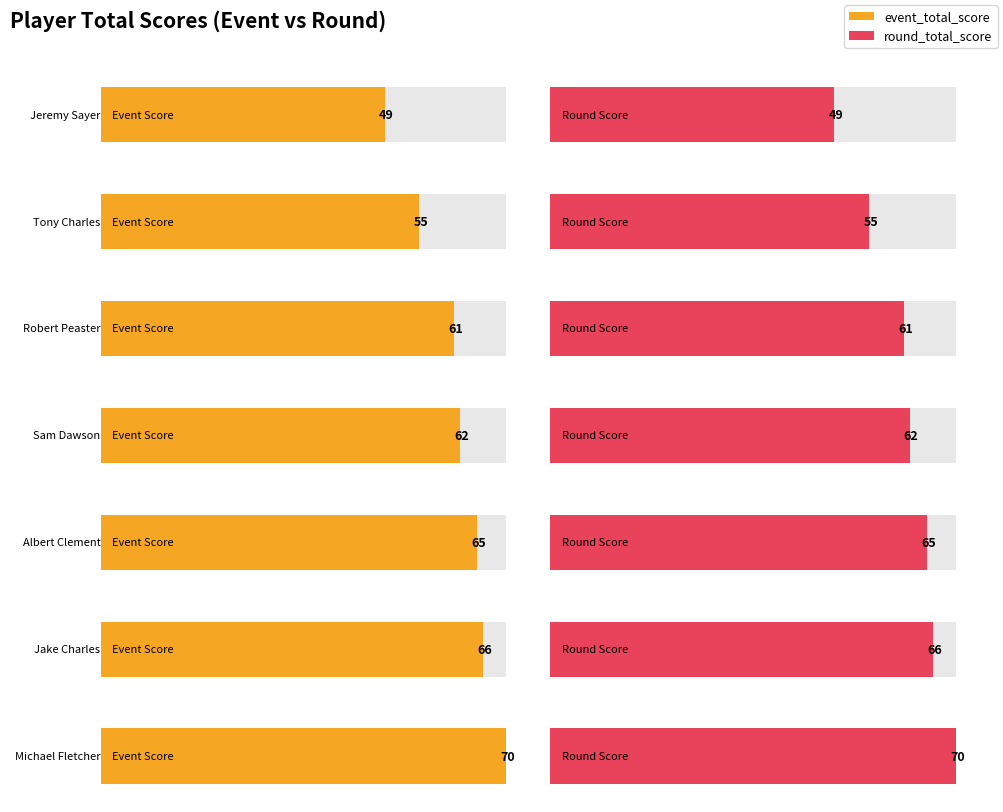

Between Jake Charles and Sam Dawson, which is larger?

Jake Charles